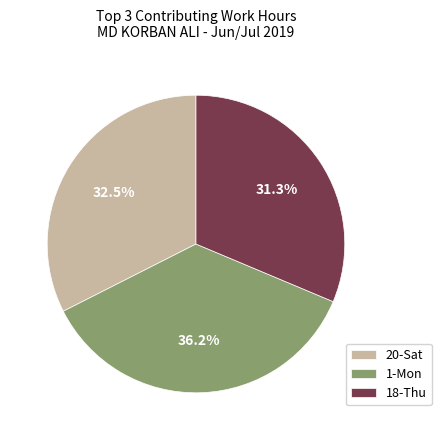

Which category has the smallest portion of the pie?

18-Thu